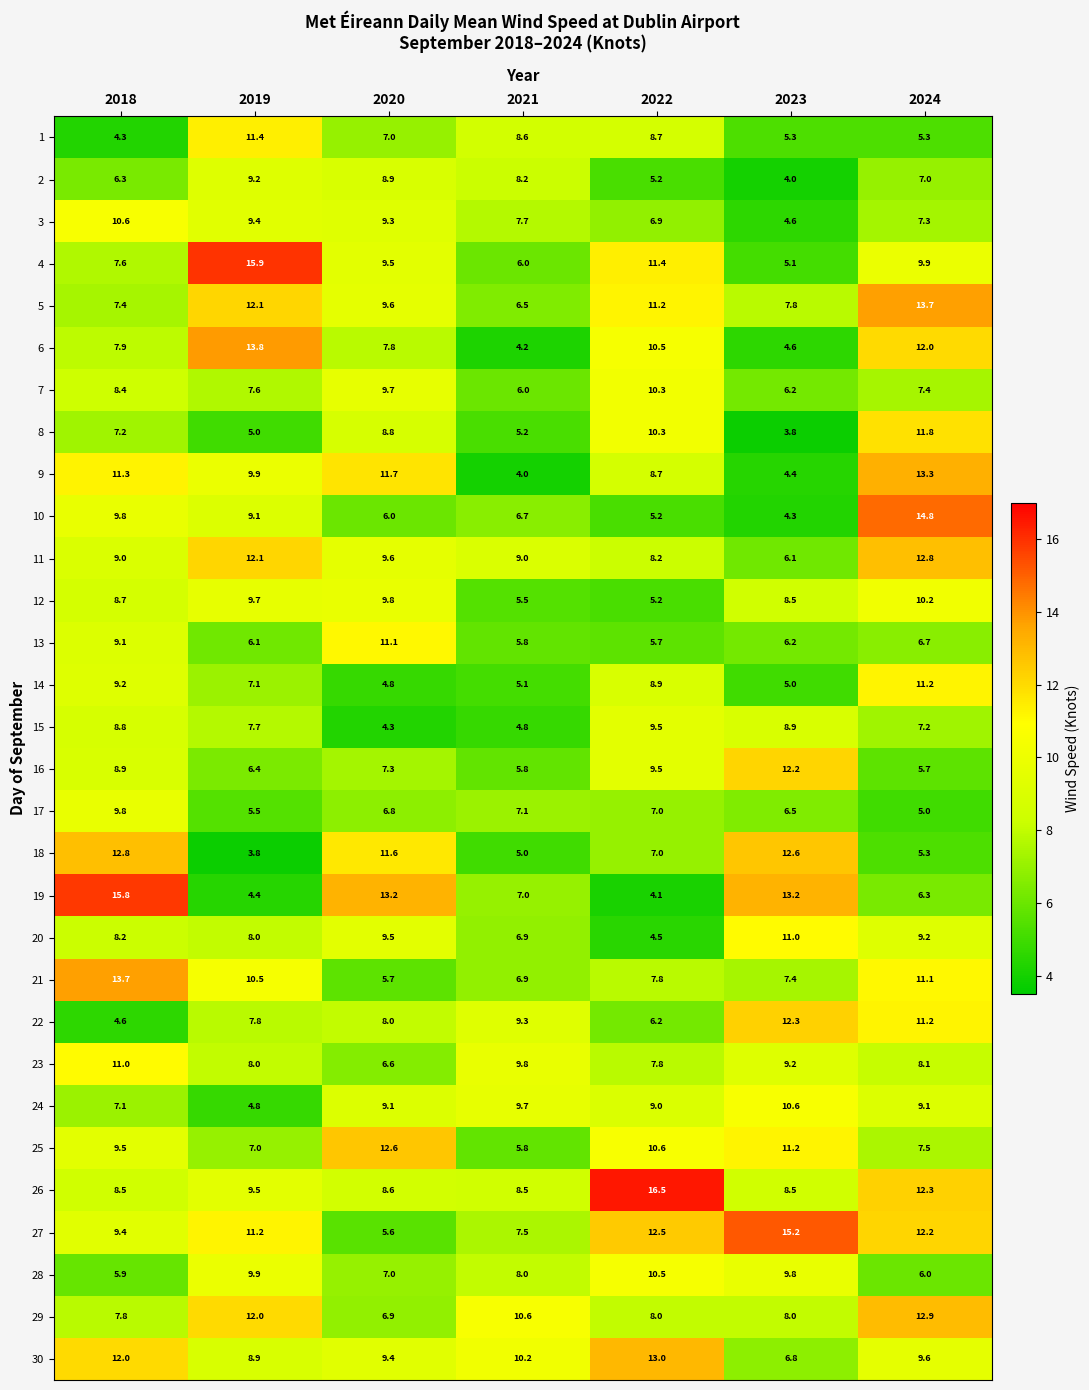

What is the greatest value displayed?

16.5